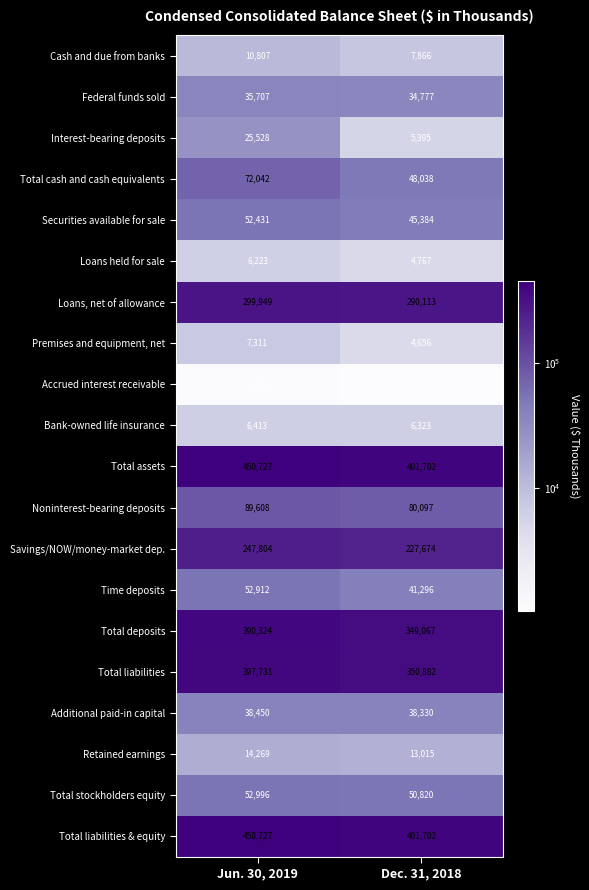

How many data points does each series have?

2